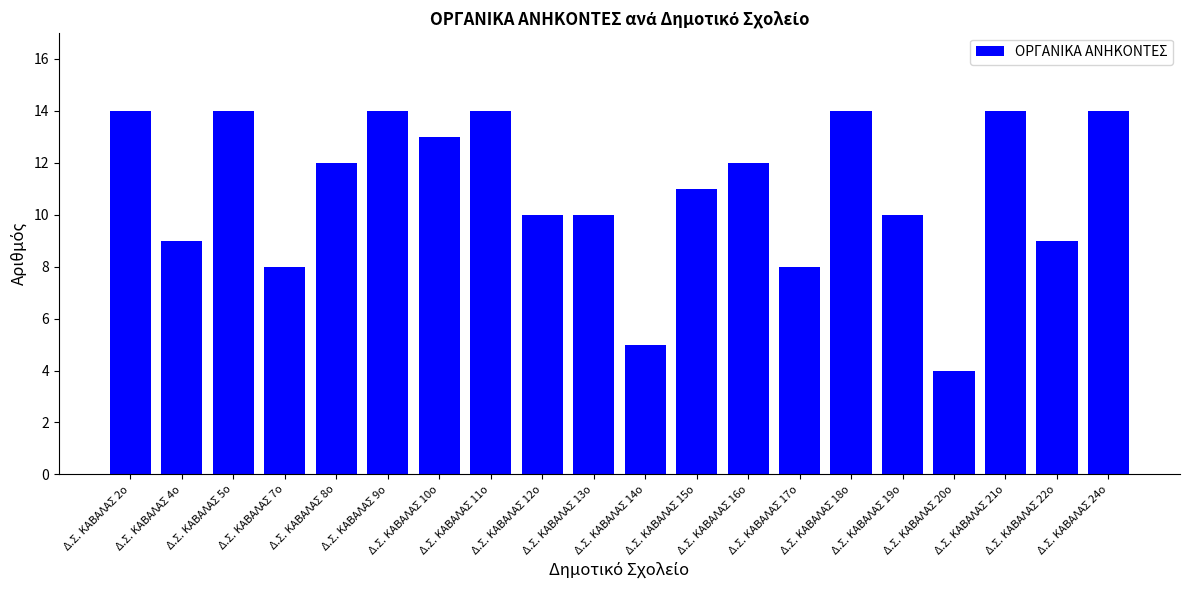

What is the label of the 3rd bar from the right?

Δ.Σ. ΚΑΒΑΛΑΣ 21ο